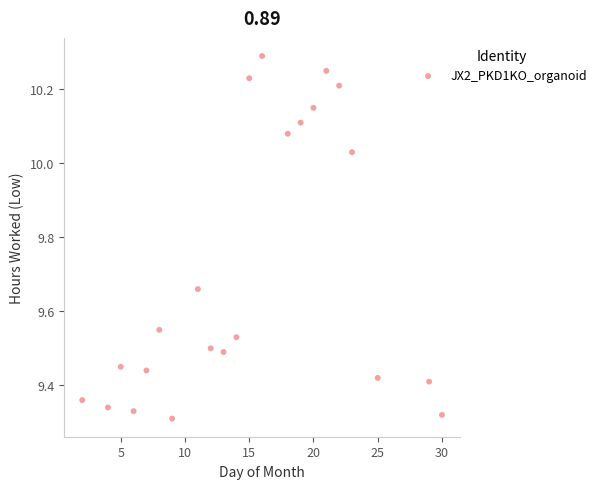

What is the range of Y values (max minus min)?

1.0